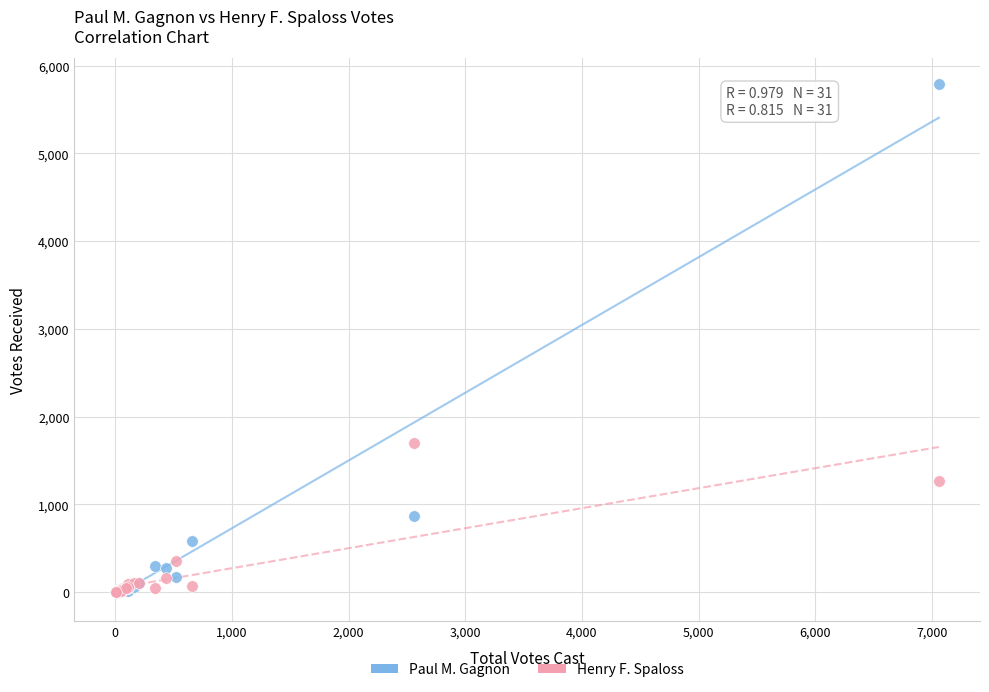

In the Paul M. Gagnon series, what Y value is closest to 2895?

868